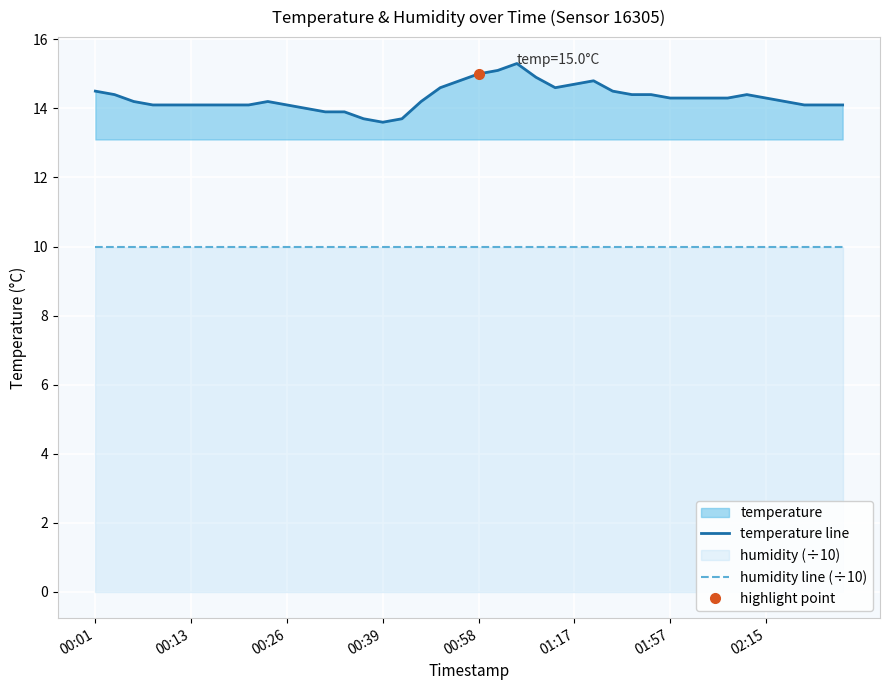

True or false: temperature line and humidity line (÷10) cross at least once.

False